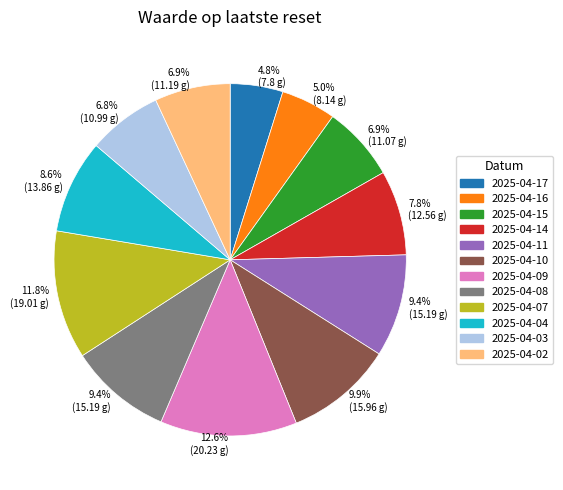

Which category has the biggest portion of the pie?

2025-04-09